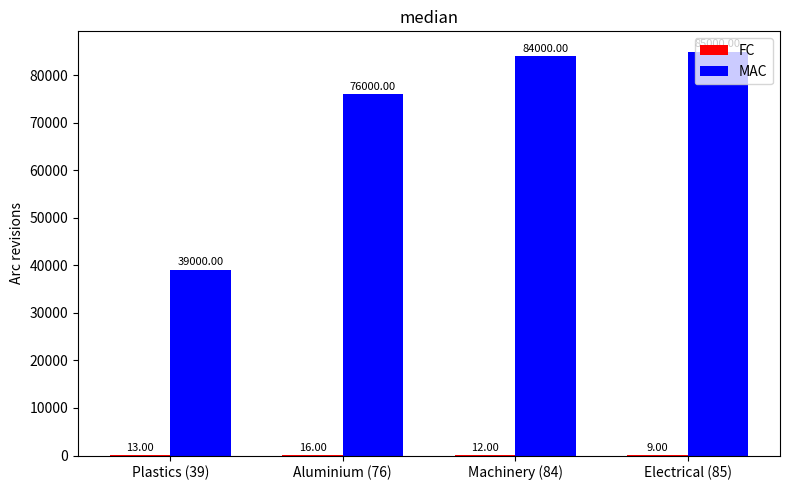

What is the sum of all MAC values?

284000